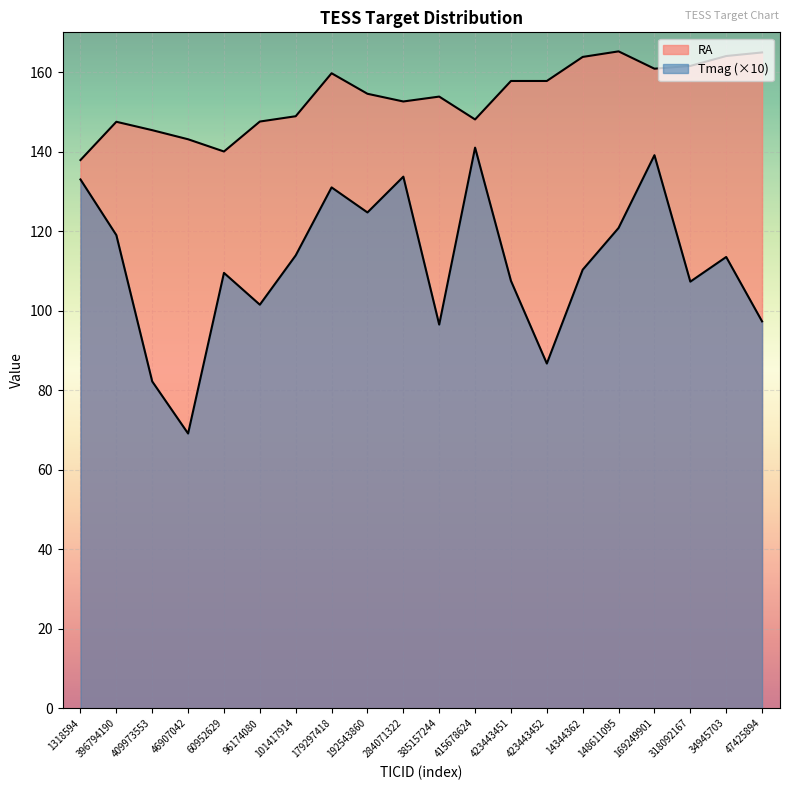

Rank the series at 318092167 from lowest to highest value.

Tmag, RA